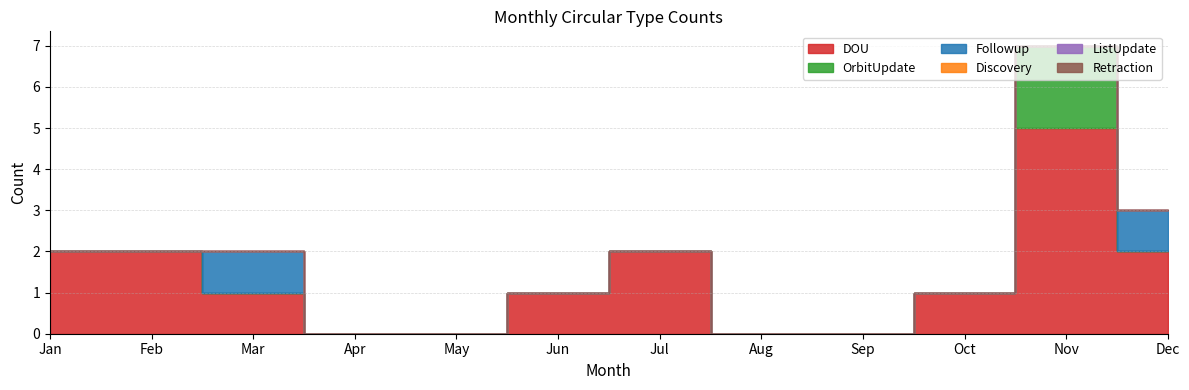

Between Oct and Dec, which is larger?

Dec